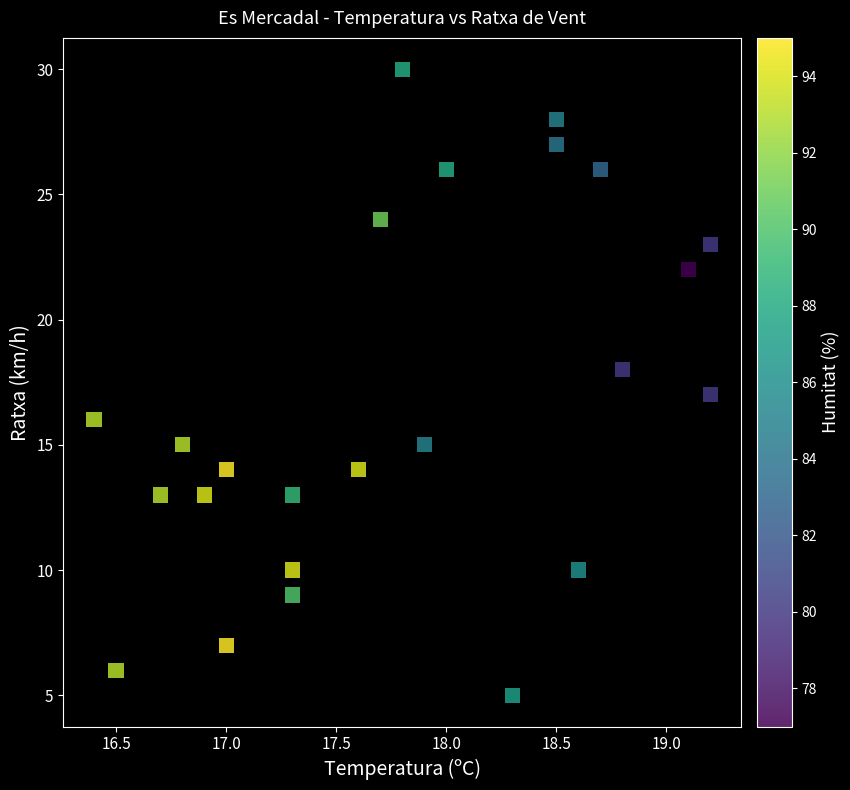

What is the range of Y values (max minus min)?

25